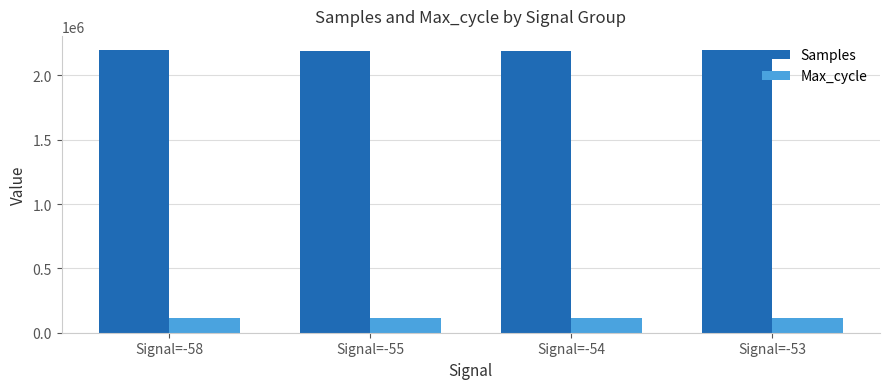

What is the greatest value displayed?

2196739